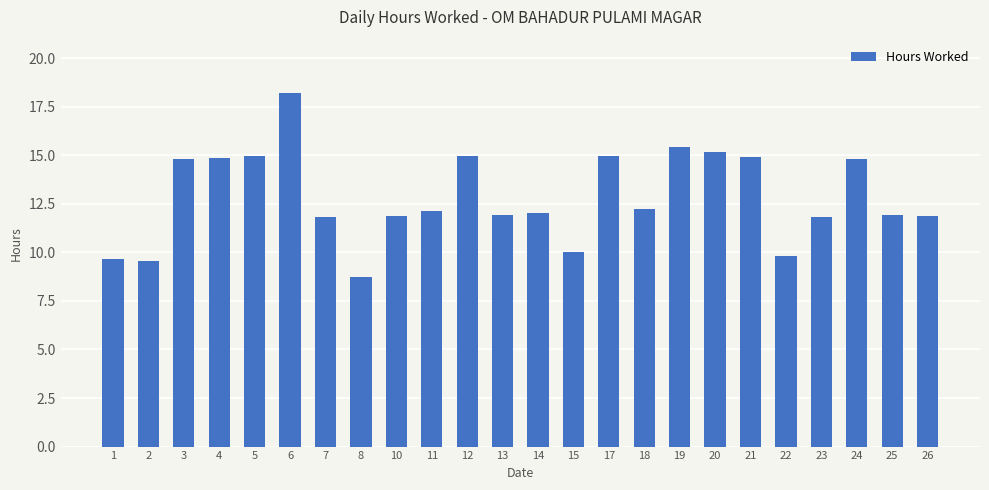

What is the smallest value displayed?

8.7